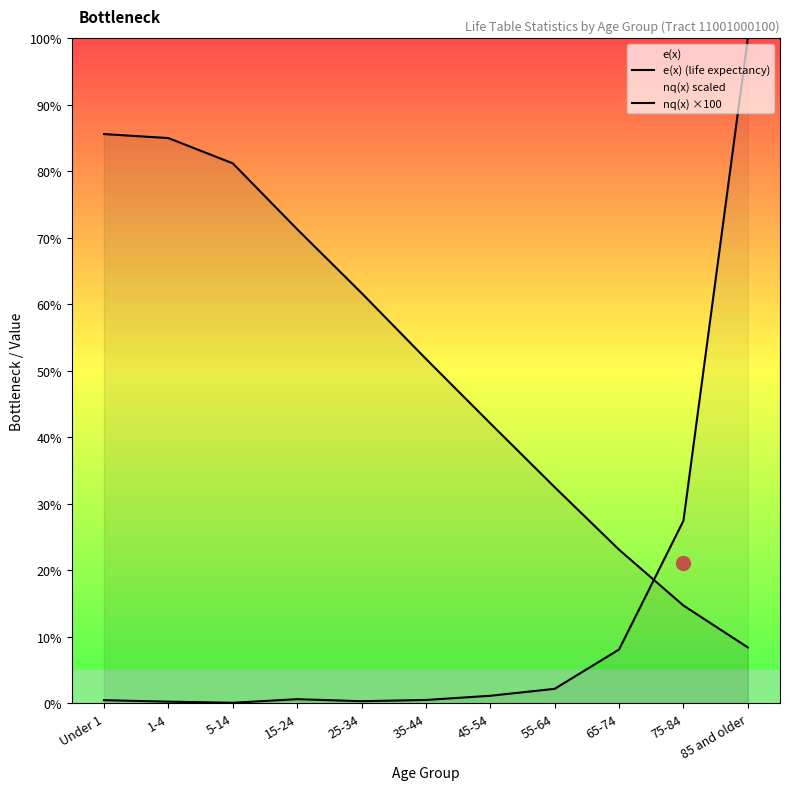

Is it true that e(x) (life expectancy) equals 4.1 at 85 and older?

False